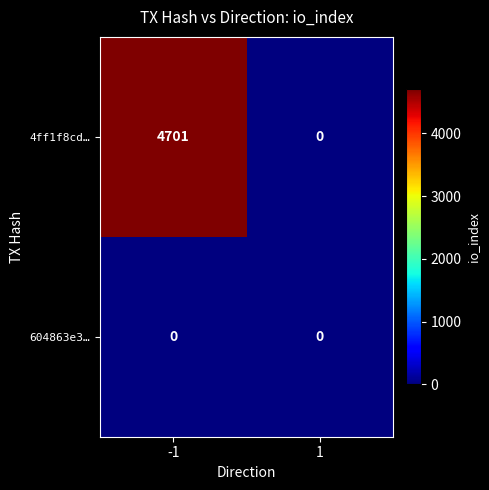

Reading left to right, transcribe all the data shown in this chart.

4ff1f8cd…: 4701	0
604863e3…: 0	0